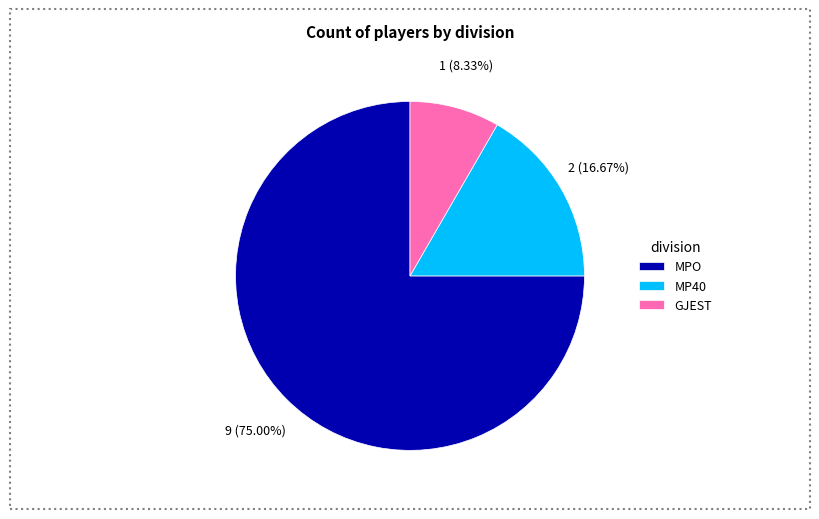

To the nearest percent, what portion does GJEST represent?

8%